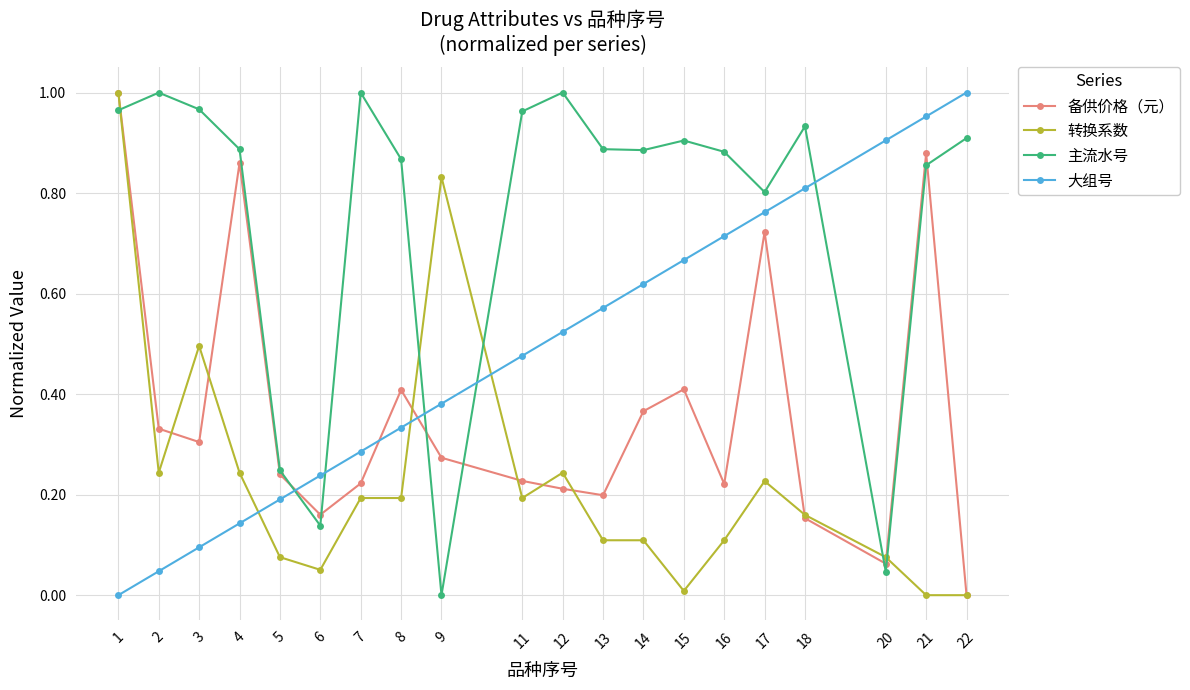

Rank the series by their average value, from lowest to highest.

转换系数, 备供价格（元）, 大组号, 主流水号